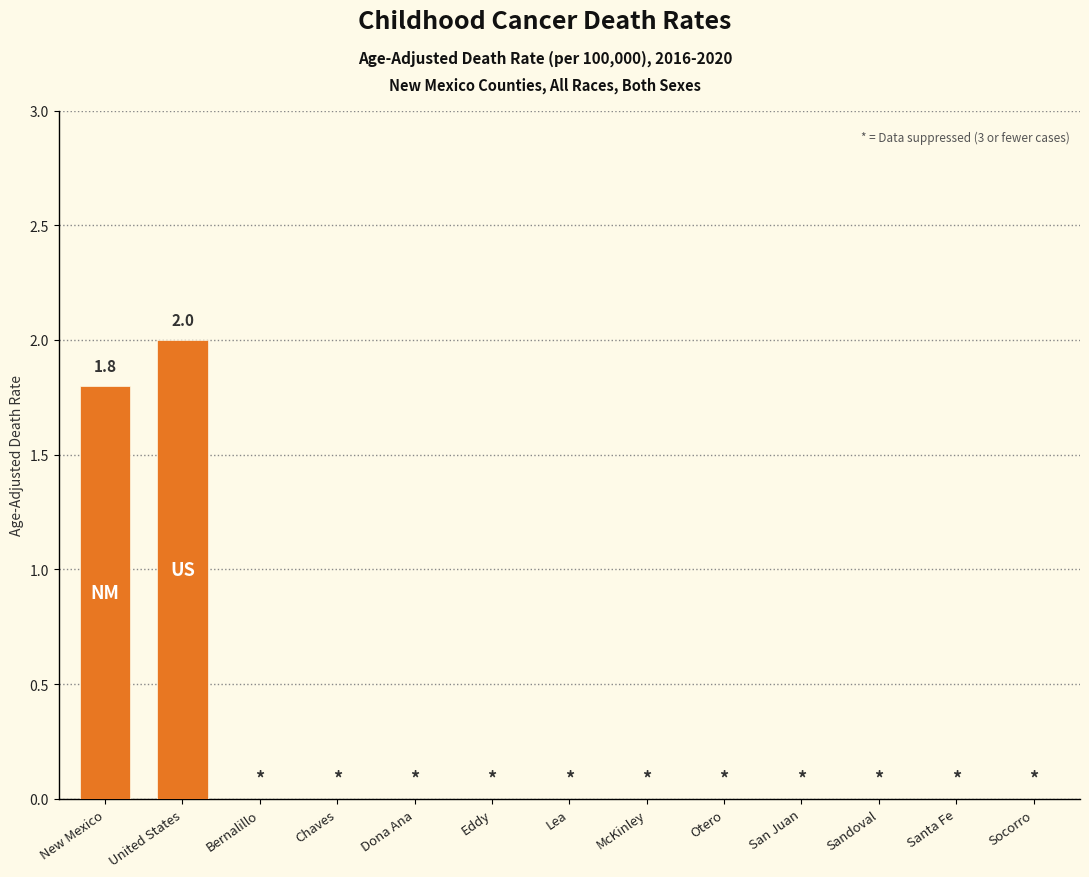

What is the greatest value displayed?

2.0